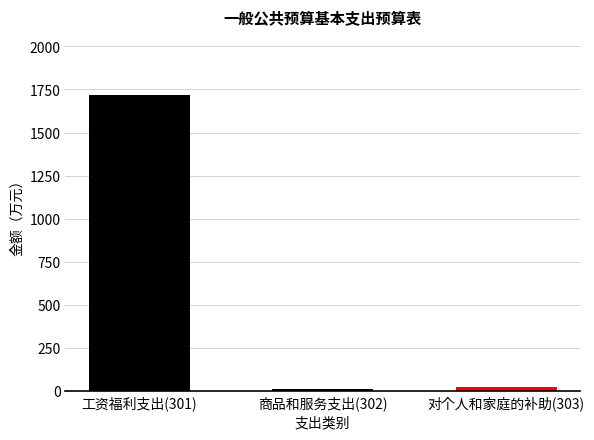

What is the label of the 3rd bar from the left?

对个人和家庭的补助(303)